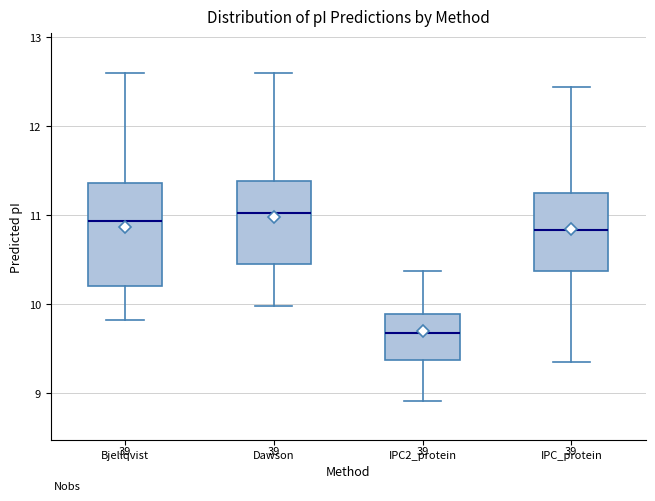

Which box has the lowest median line?

IPC2_protein